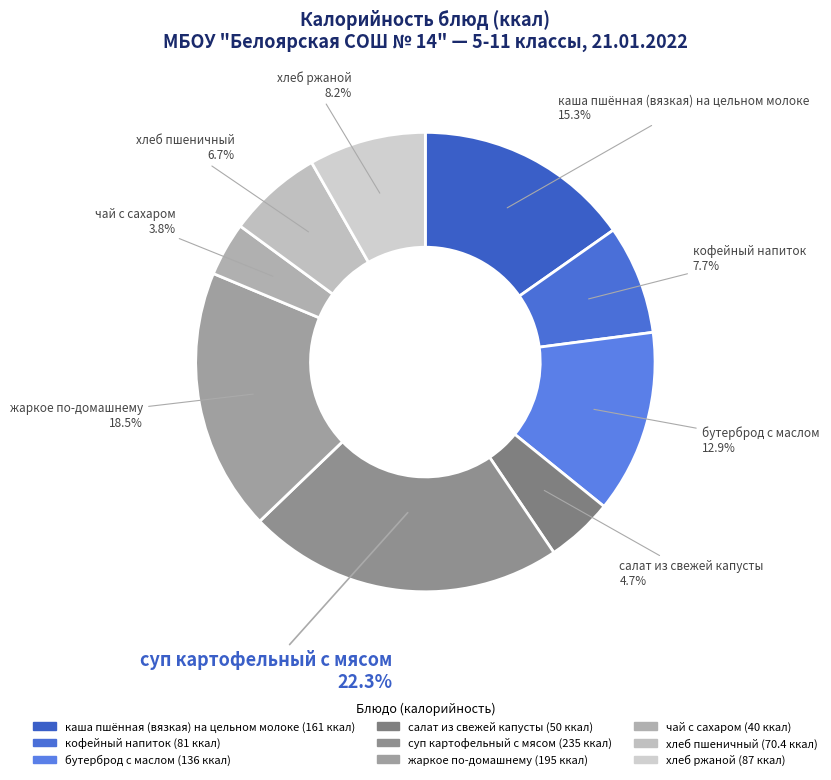

How many segments does this pie chart have?

9